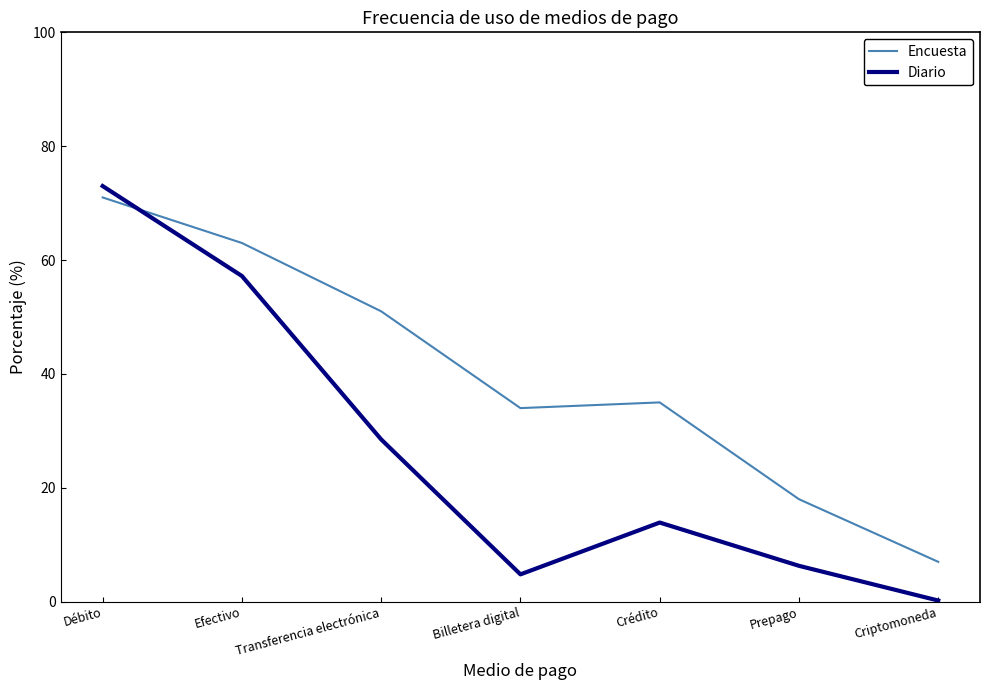

Does the chart have visible grid lines?

No